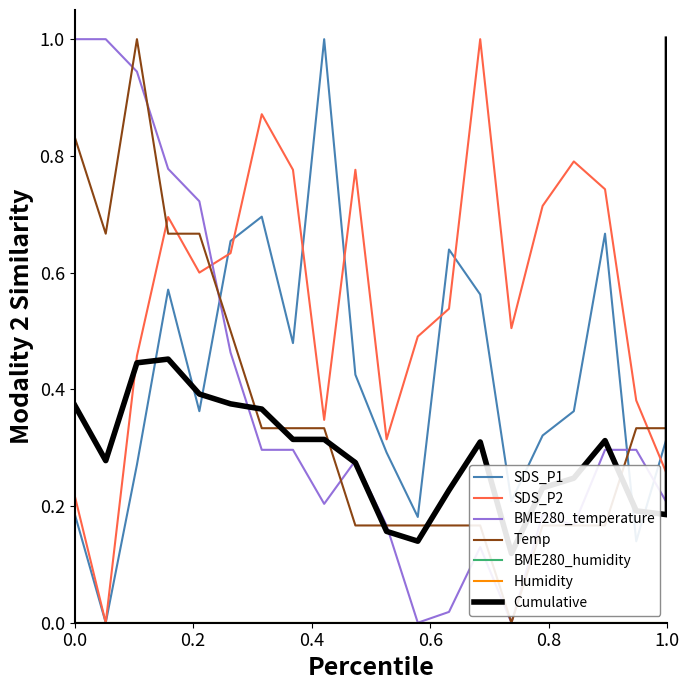

What is the difference between the maximum and minimum values in the SDS_P1 series?

1.0